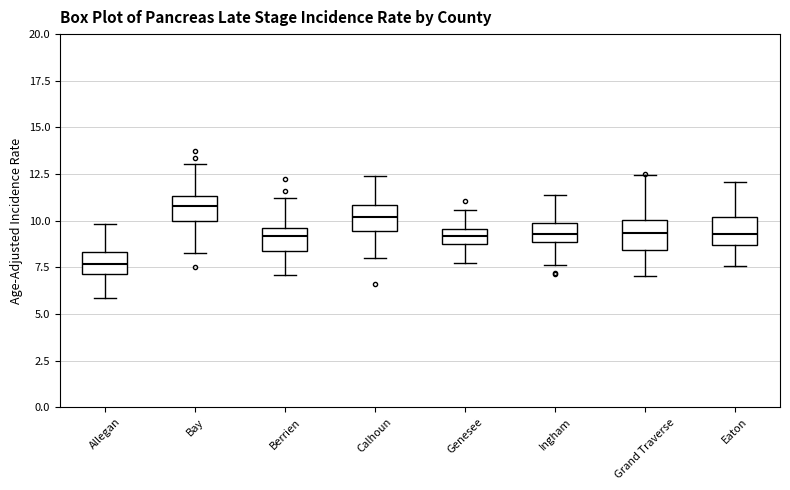

Reading left to right, read every box against the y-axis: the position of its median line, the range the box covers, and the ends of its whiskers. The values are not printed on the chart, so give them approximately, as read against the axis.

Allegan: median 7.5, box 7.0 to 8.5, whiskers 6.0 to 10.0
Bay: median 11.0, box 10.0 to 11.5, whiskers 8.5 to 13.0
Berrien: median 9.0, box 8.5 to 9.5, whiskers 7.0 to 11.0
Calhoun: median 10.0, box 9.5 to 11.0, whiskers 8.0 to 12.5
Genesee: median 9.0, box 8.5 to 9.5, whiskers 7.5 to 10.5
Ingham: median 9.5, box 9.0 to 10.0, whiskers 7.5 to 11.5
Grand Traverse: median 9.5, box 8.5 to 10.0, whiskers 7.0 to 12.5
Eaton: median 9.5, box 8.5 to 10.0, whiskers 7.5 to 12.0